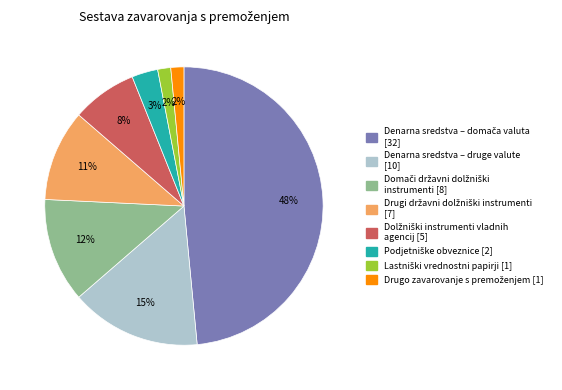

Does any single category account for the majority?

No